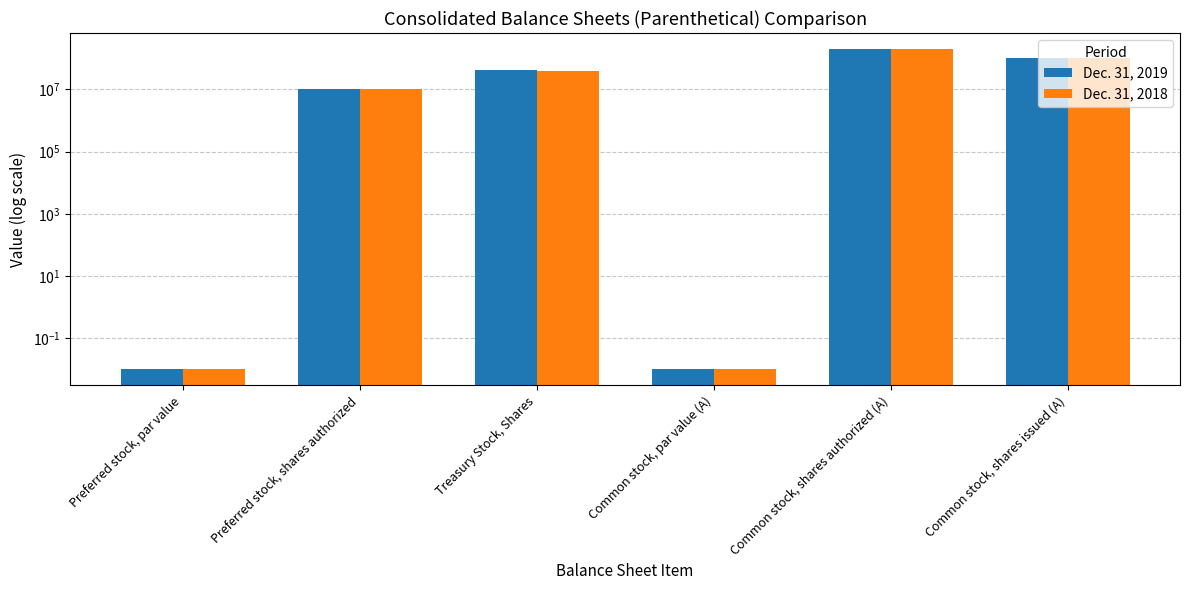

At how many categories does at least one series exceed 43228661?

2